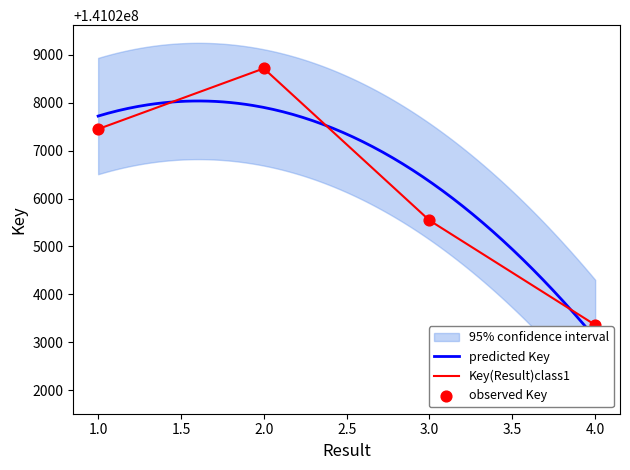

Between 2 and 4, which is larger?

2